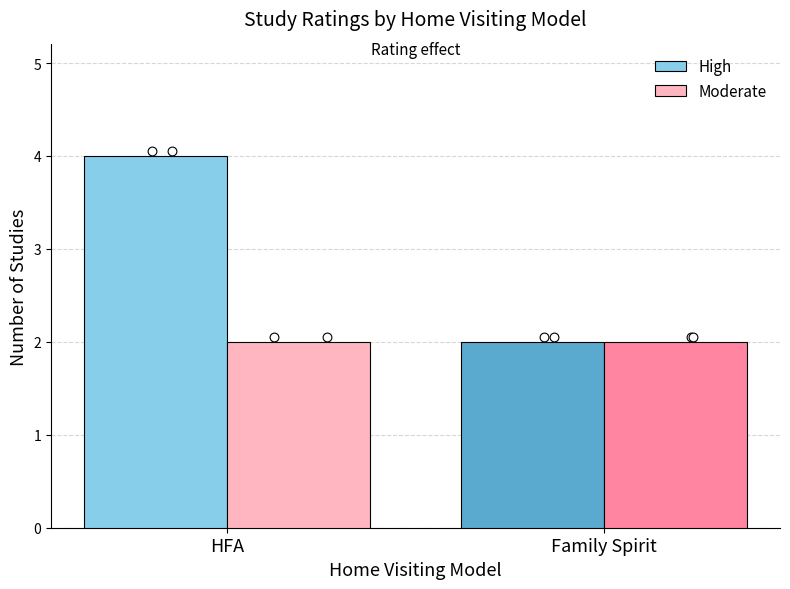

What are all the series names shown in the legend?

High, Moderate